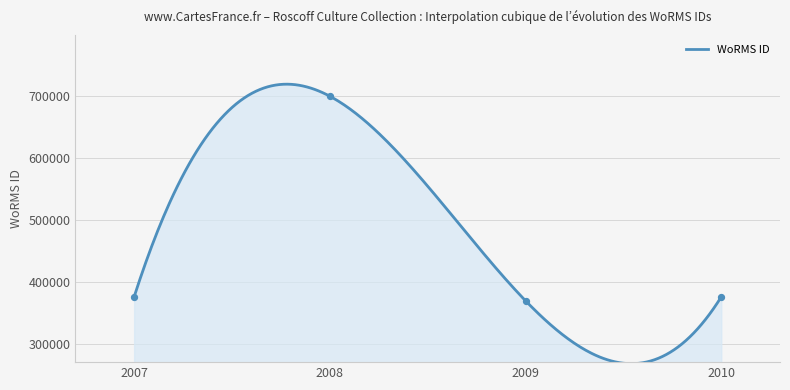

What is the change in value from 2007-09-12 to 2009-08-12?

-330052